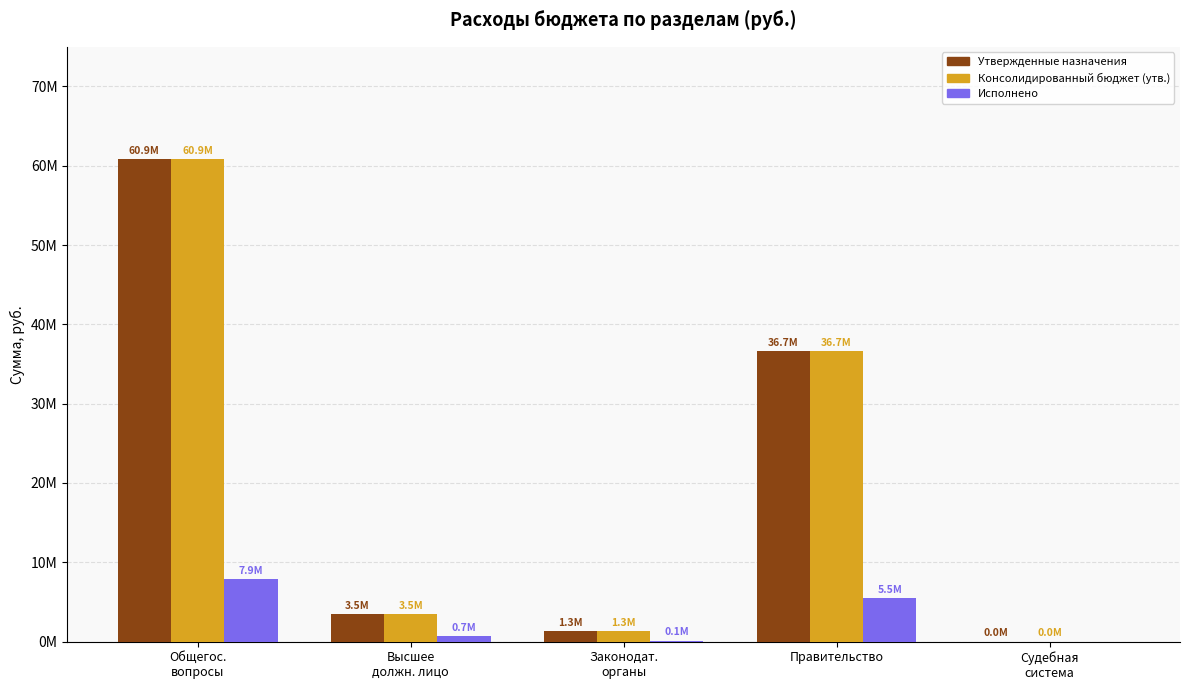

Reading right to left, list all the values displayed in this chart.

Утвержденные назначения: Судебная
система=10600.0	Правительство=36660580.0	Законодат.
органы=1309700.0	Высшее
должн. лицо=3512800.0	Общегос.
вопросы=60856845.0
Консолидированный бюджет (утв.): Судебная
система=10600.0	Правительство=36660580.0	Законодат.
органы=1309700.0	Высшее
должн. лицо=3512800.0	Общегос.
вопросы=60856845.0
Исполнено: Судебная
система=0.0	Правительство=5505368.3	Законодат.
органы=130713.2	Высшее
должн. лицо=727782.1	Общегос.
вопросы=7867601.7